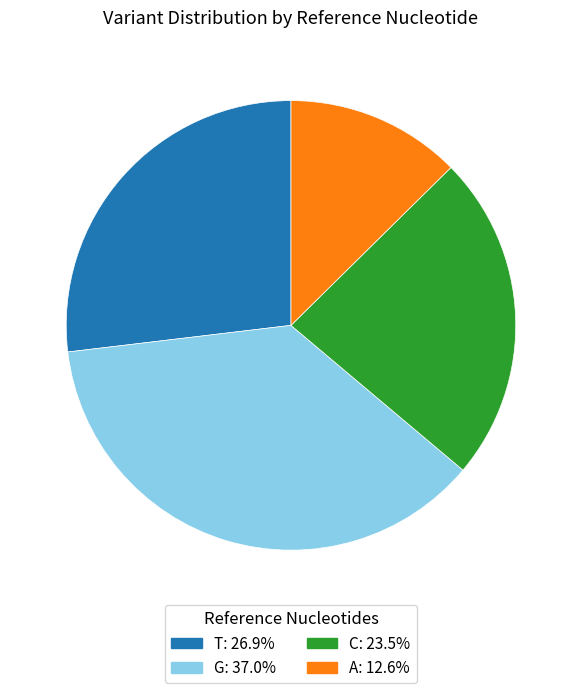

Is G the majority of the pie?

No